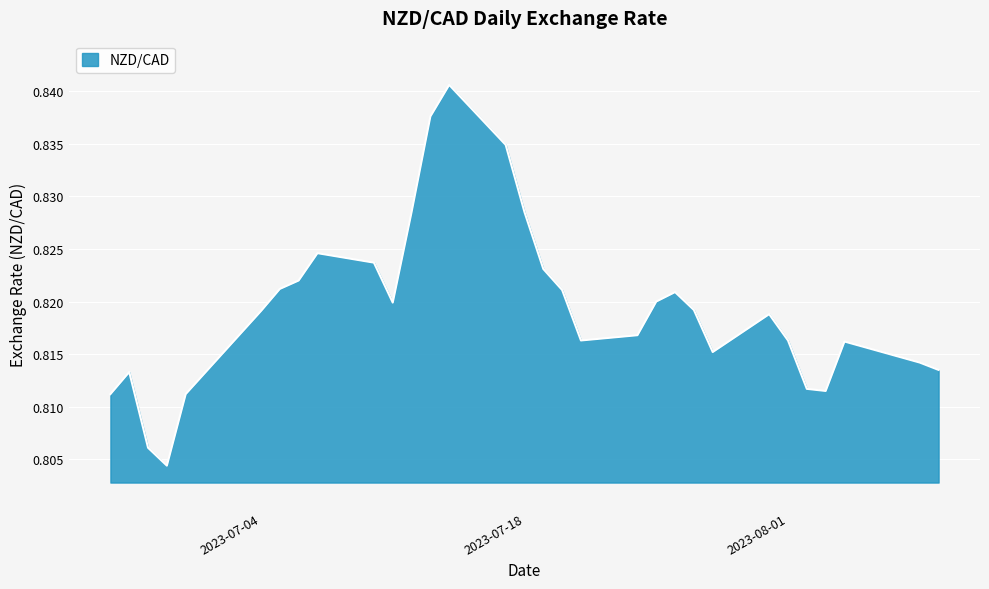

What is the greatest value displayed?

0.8